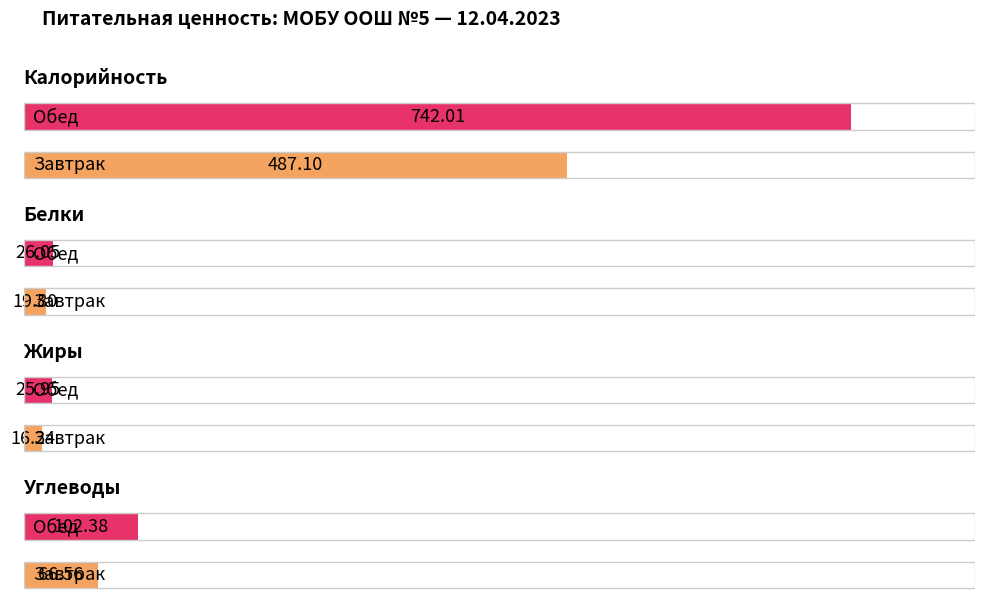

What position from the left is Завтрак?

1